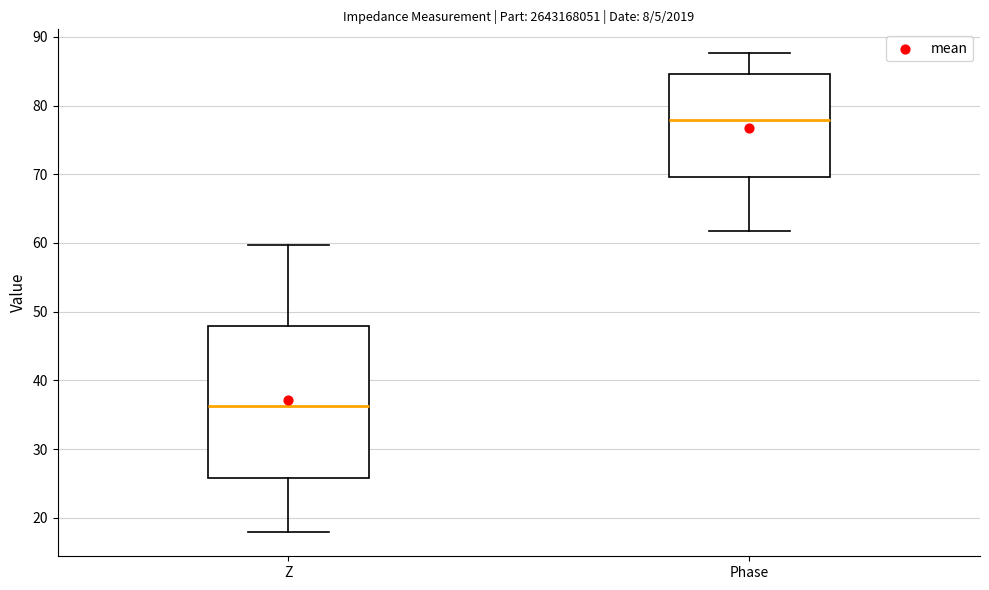

Which box's median line is the lowest?

Z